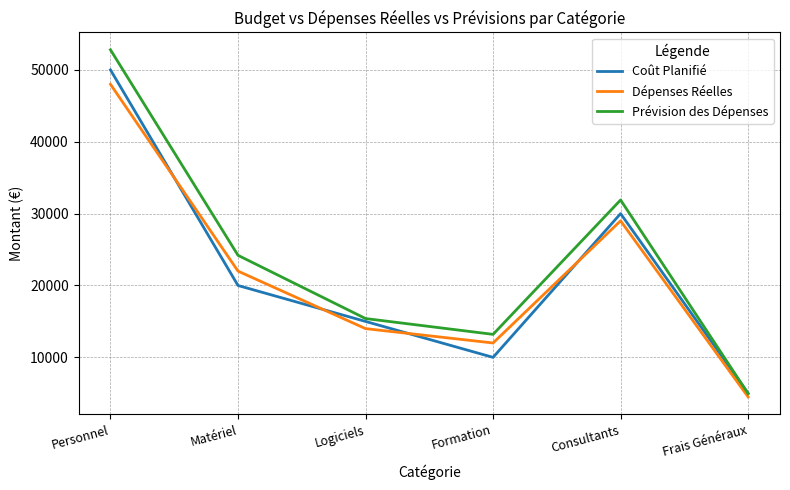

True or false: Coût Planifié has a value of 68627 at Personnel.

False